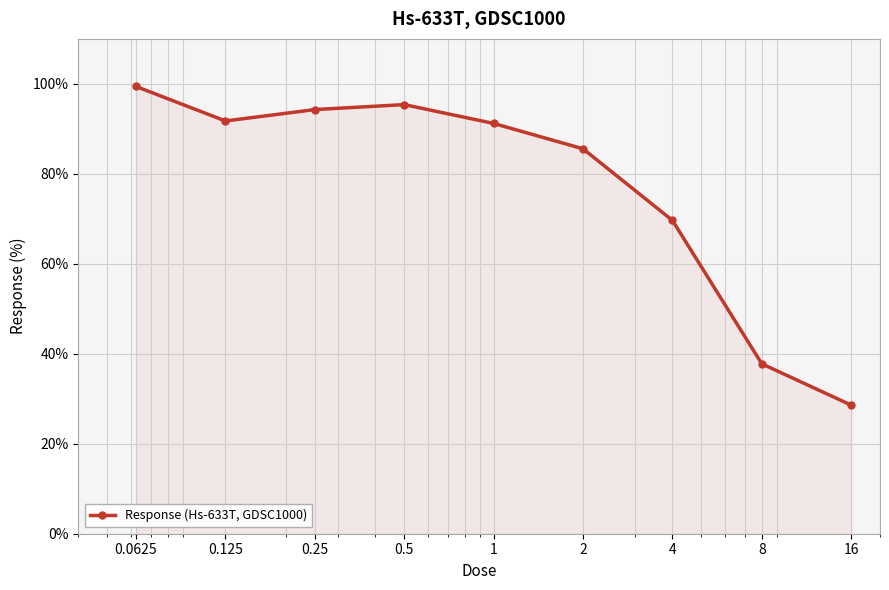

Count the number of categories in the chart.

9